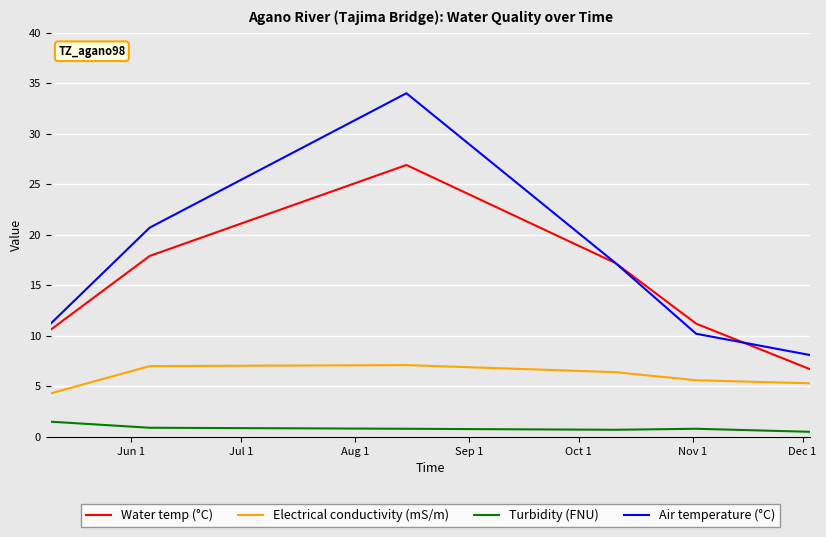

What is the lowest value of the Electrical conductivity (mS/m) series?

4.3